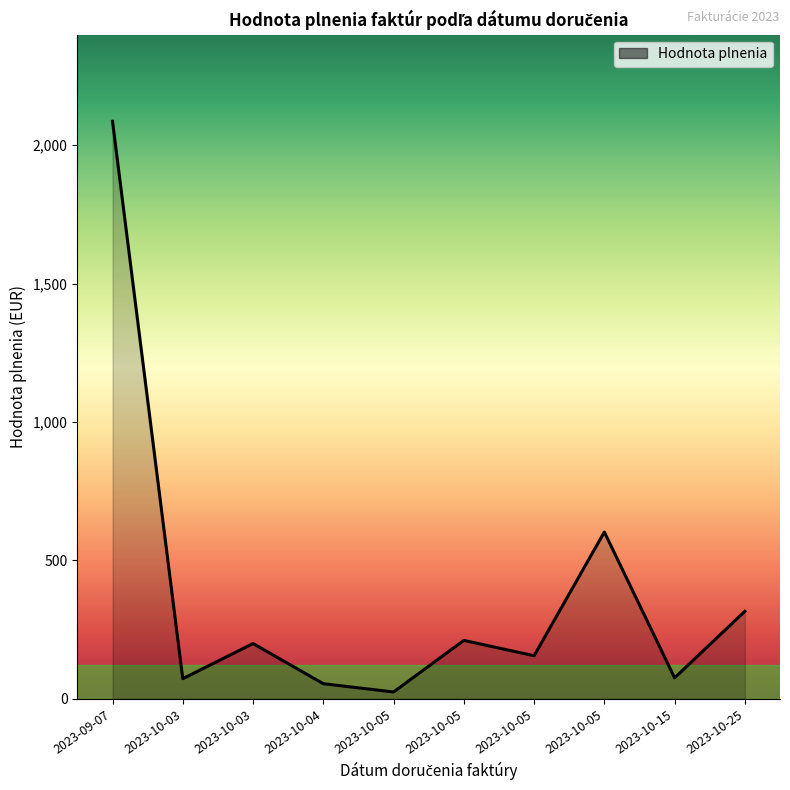

What is the difference between the values at 2023-10-15 and 2023-10-05?

527.0